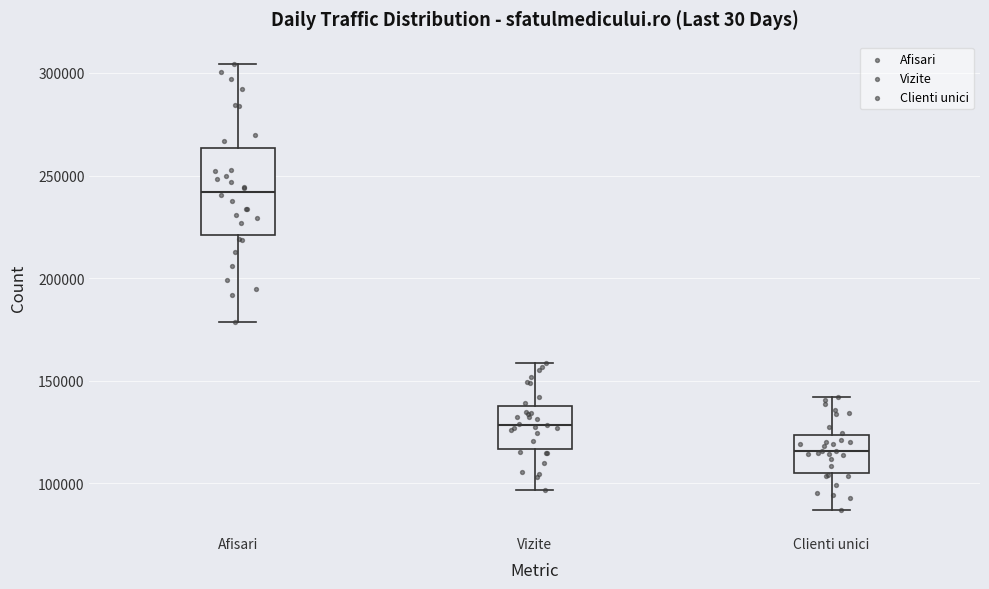

Reading left to right, read every box against the y-axis: the position of its median line, the range the box covers, and the ends of its whiskers. The values are not printed on the chart, so give them approximately, as read against the axis.

Afisari: median 240000, box 220000 to 265000, whiskers 180000 to 305000
Vizite: median 130000, box 115000 to 140000, whiskers 95000 to 160000
Clienti unici: median 115000, box 105000 to 125000, whiskers 85000 to 140000